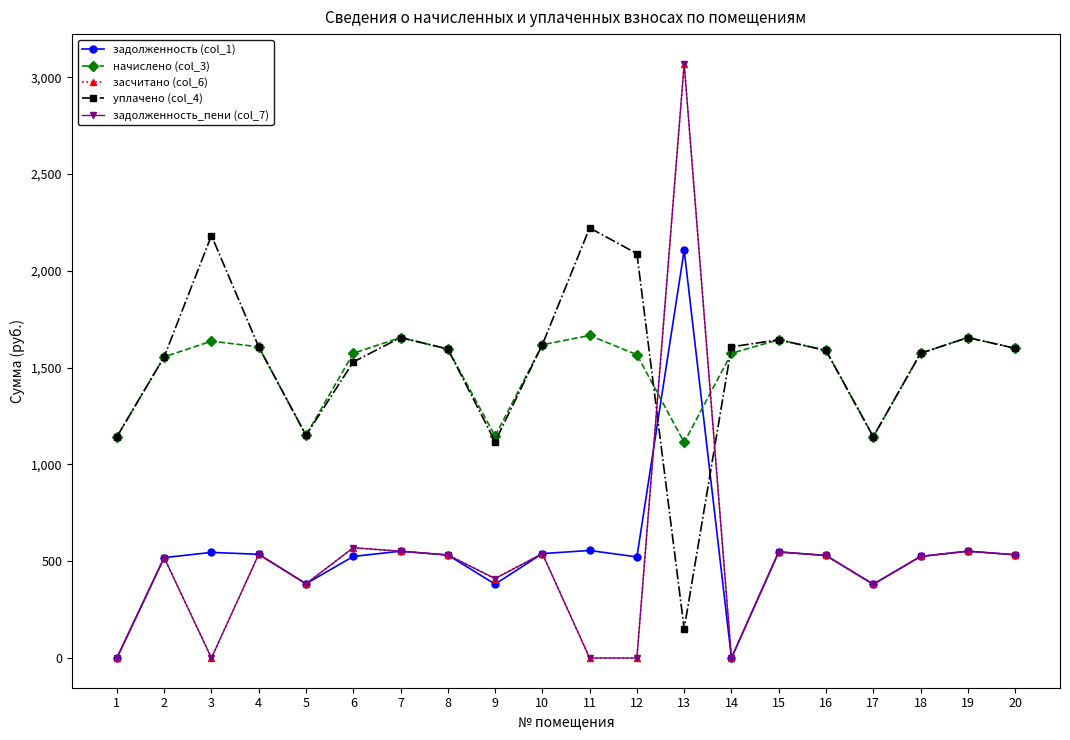

True or false: задолженность_пени (col_7) has a value of 529.7 at 16.

True